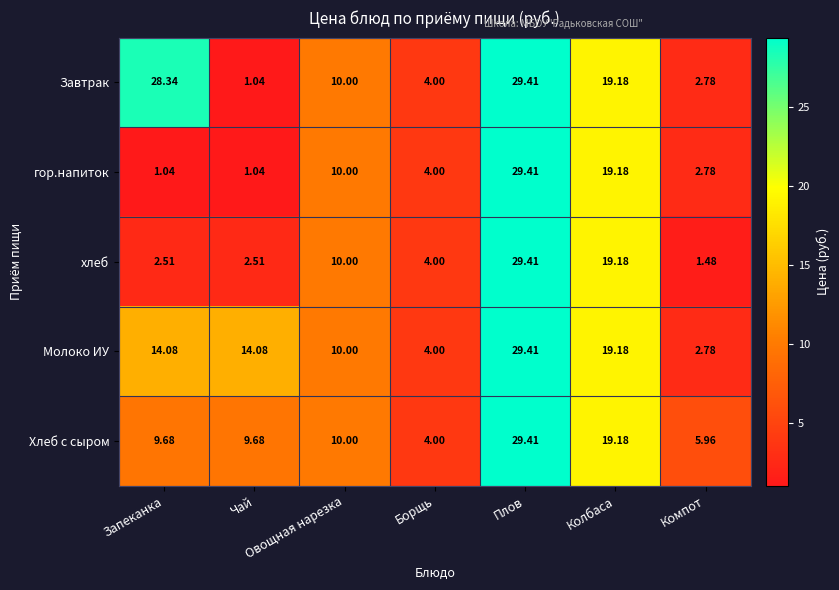

Which series has the largest total across all categories?

Завтрак